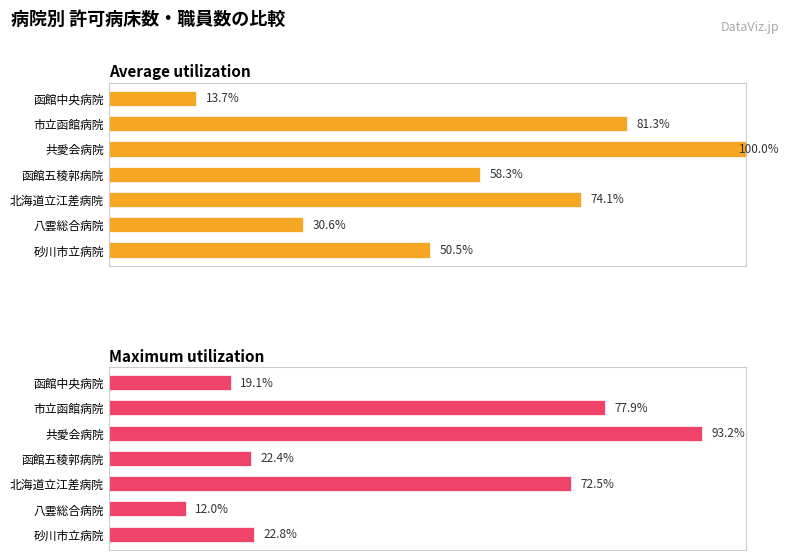

Which series has the largest total across all categories?

Average utilization